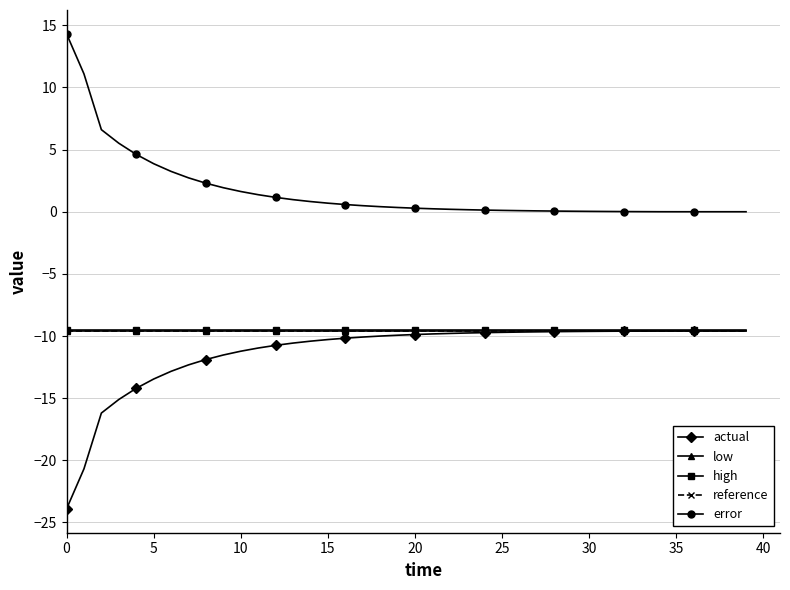

Count the number of categories in the chart.

40